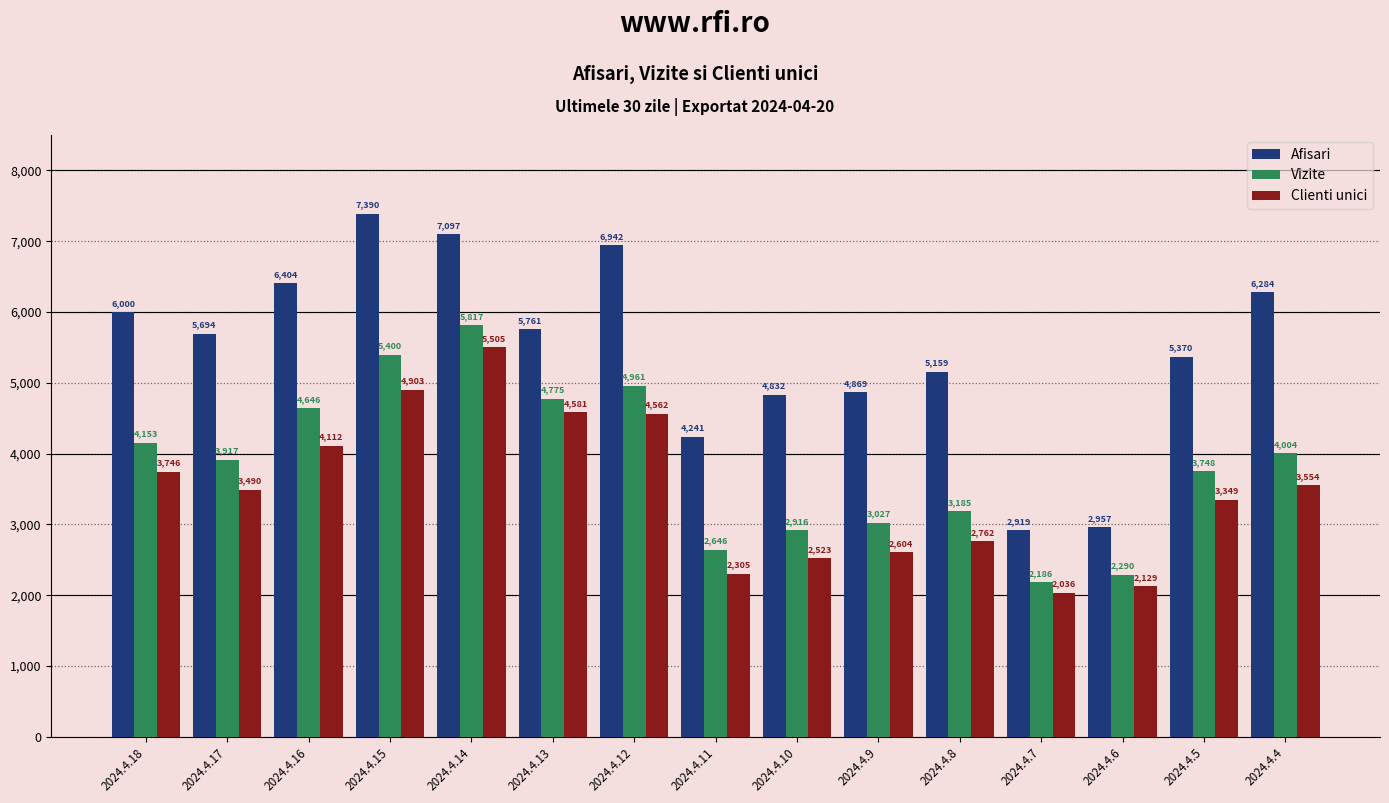

The Vizite series shows 4153 at 2024.4.18. True or false?

True